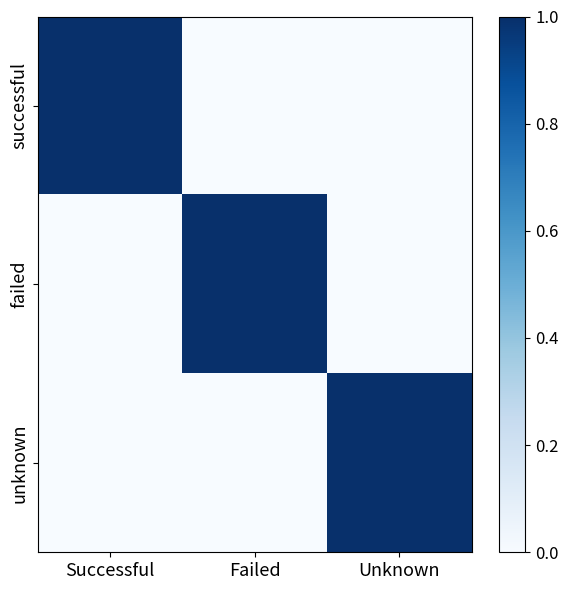

Which series has the widest spread of values?

successful